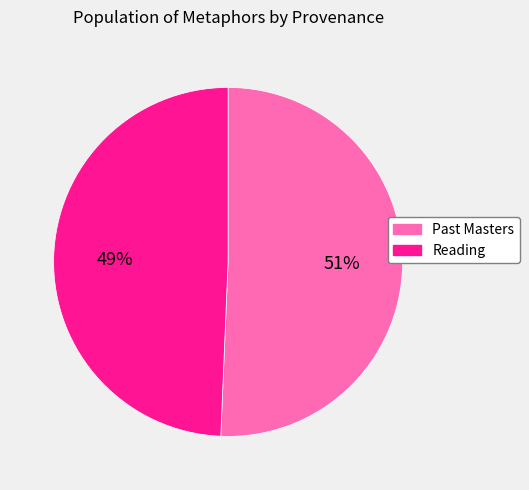

To the nearest percent, what is the average slice percentage?

50%